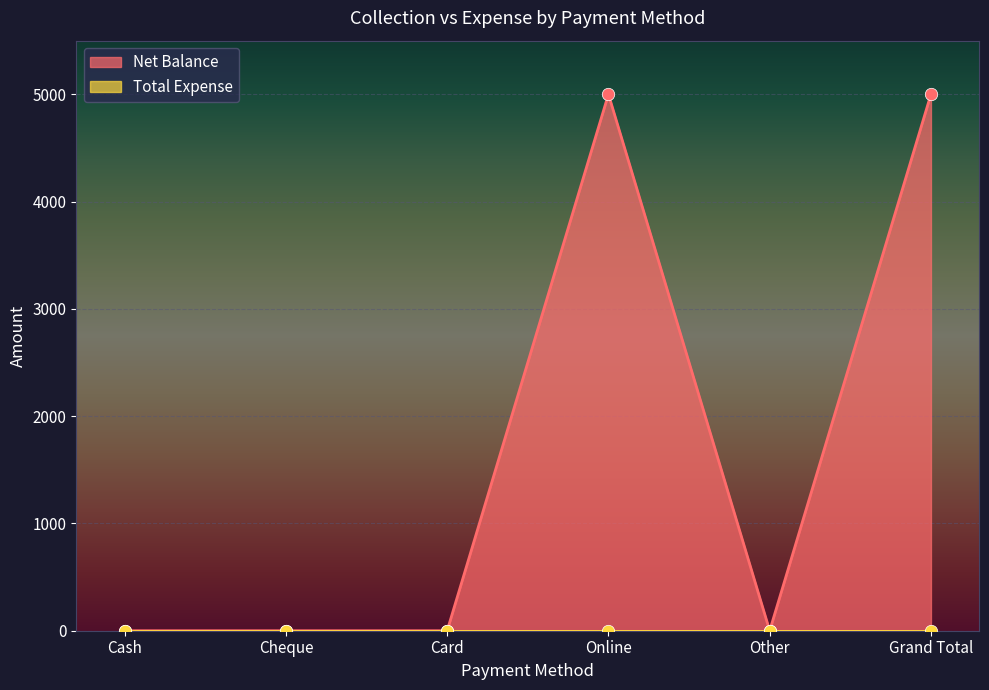

Which has a higher value, Card or Cash?

Card